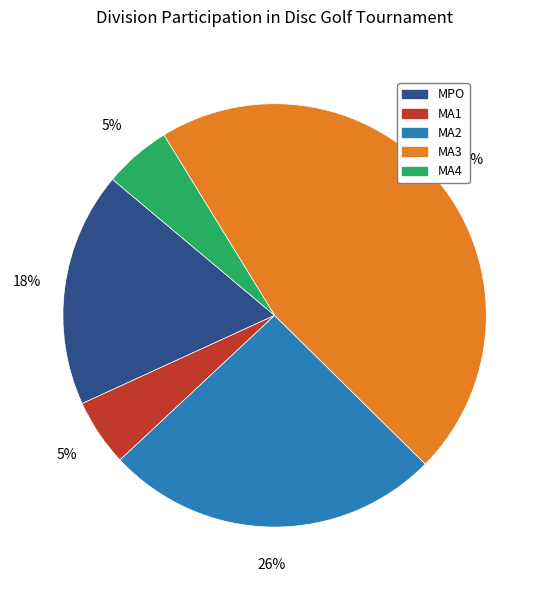

What percentage is the MA2 slice, to the nearest percent?

26%